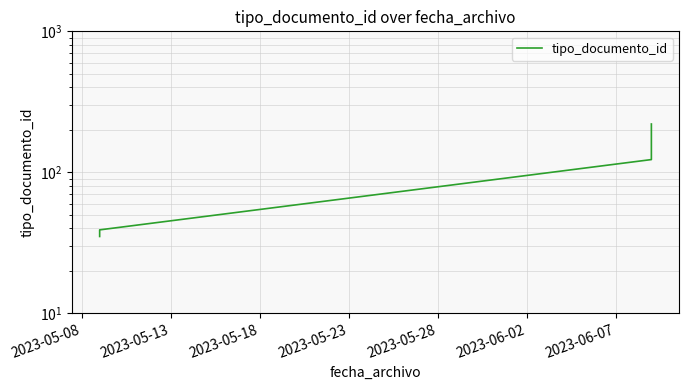

What is the greatest value displayed?

220